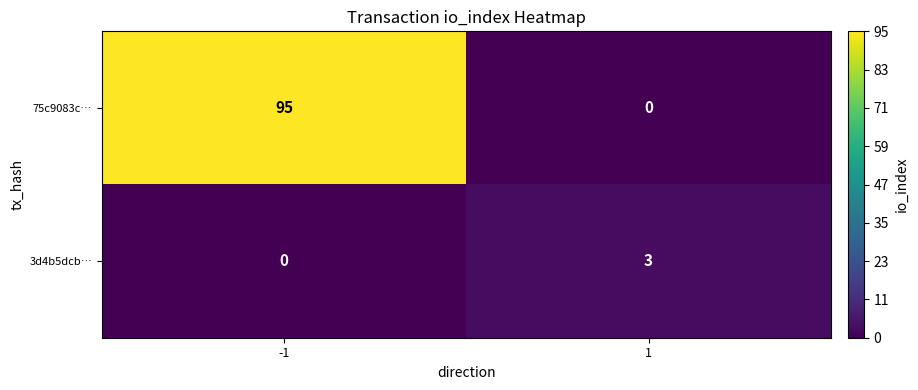

What is the maximum value for 75c9083c…?

95